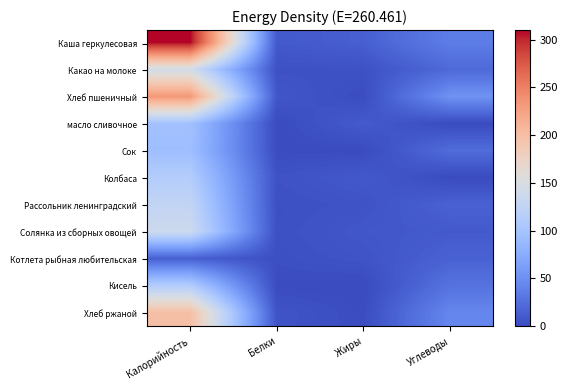

Which series has the largest total across all categories?

Каша геркулесовая